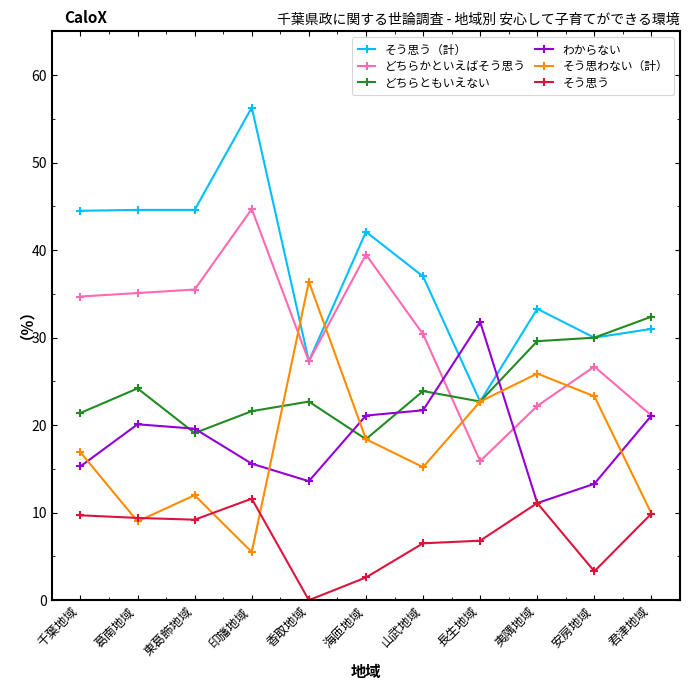

Is the value of どちらともいえない at 安房地域 greater than the value of そう思わない（計） at 安房地域?

Yes